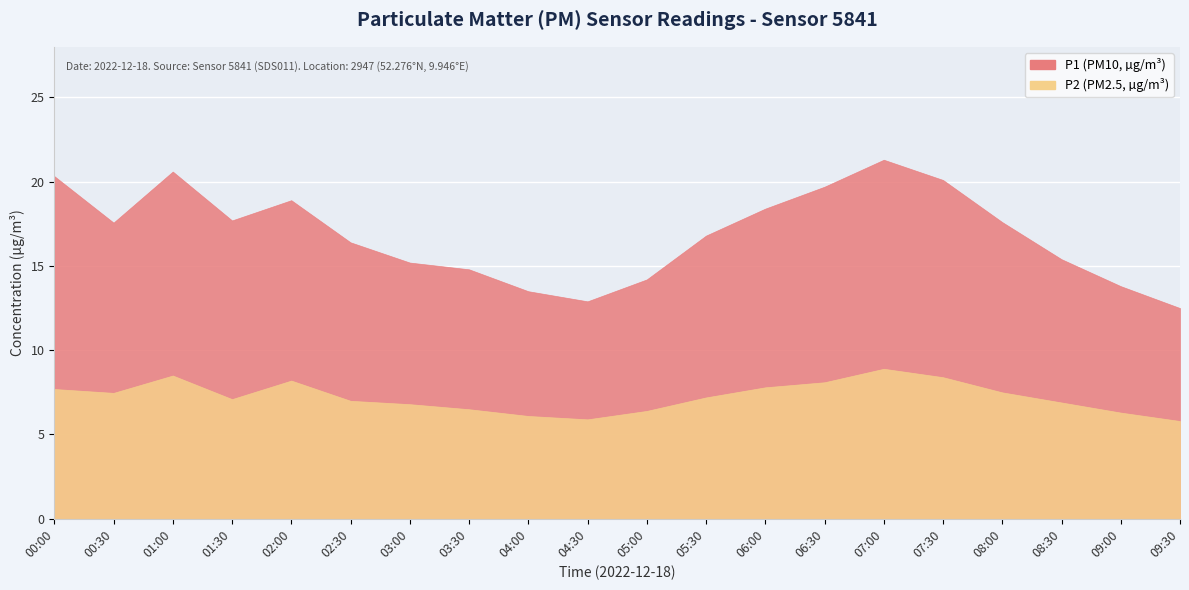

At which label does P1 first exceed 17?

00:00